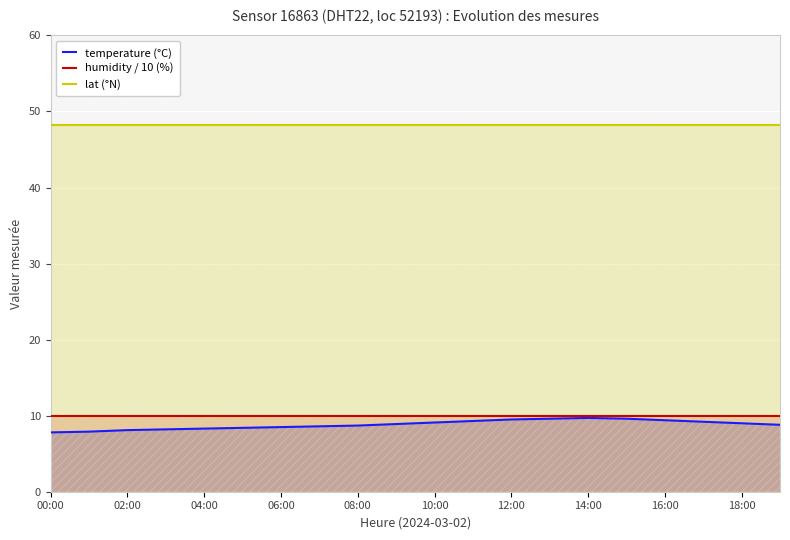

What is the approximate value of temperature (°C) at 18:00?

9.0